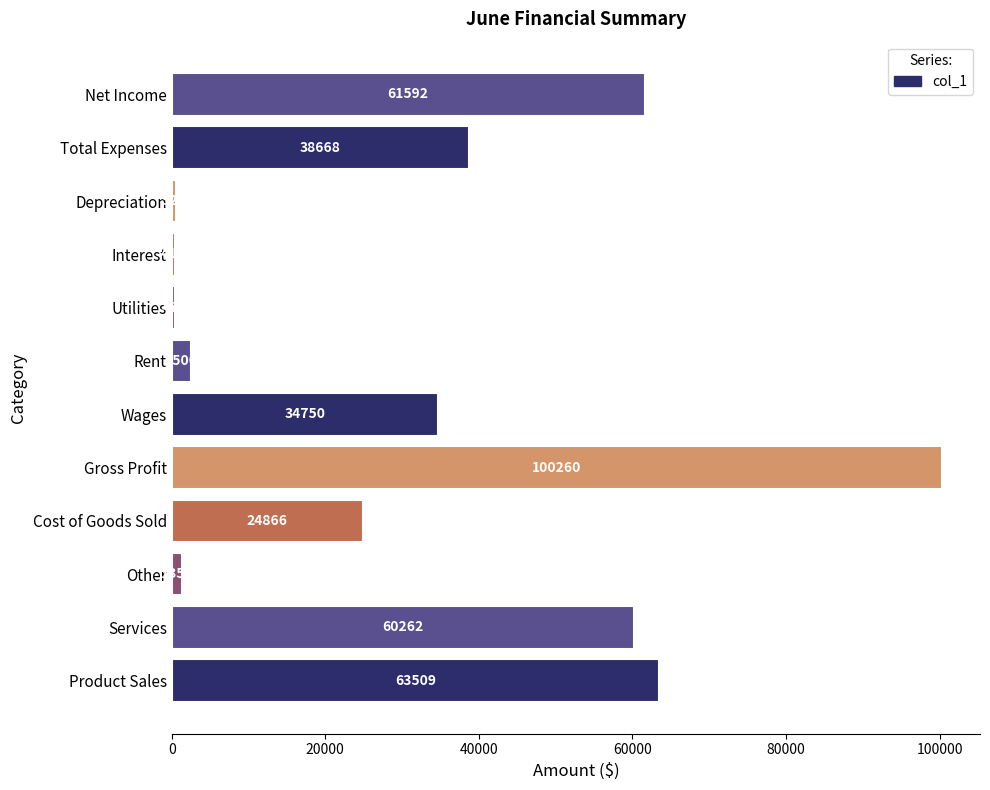

Reading bottom to top, list all the values displayed in this chart.

63509	60262	1355	24866	100260	34750	2500	478	415	525	38668	61592